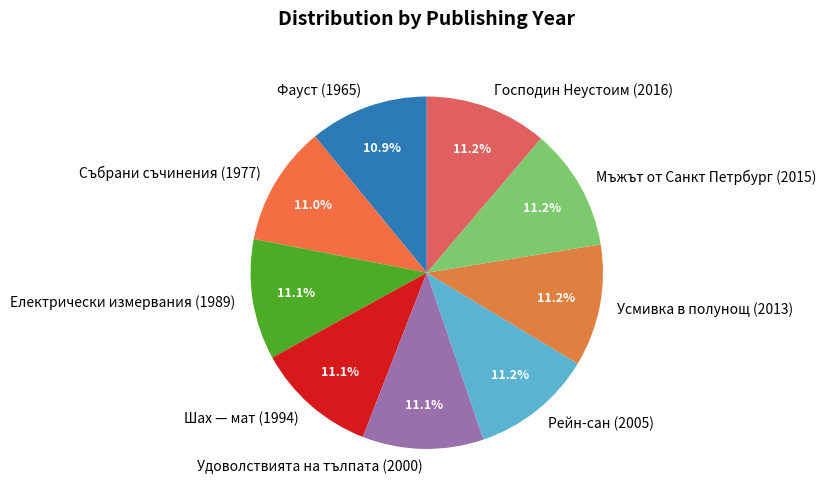

What is the ratio of the value at Електрически измервания (1989) to the value at Господин Неустоим (2016)?

1.0